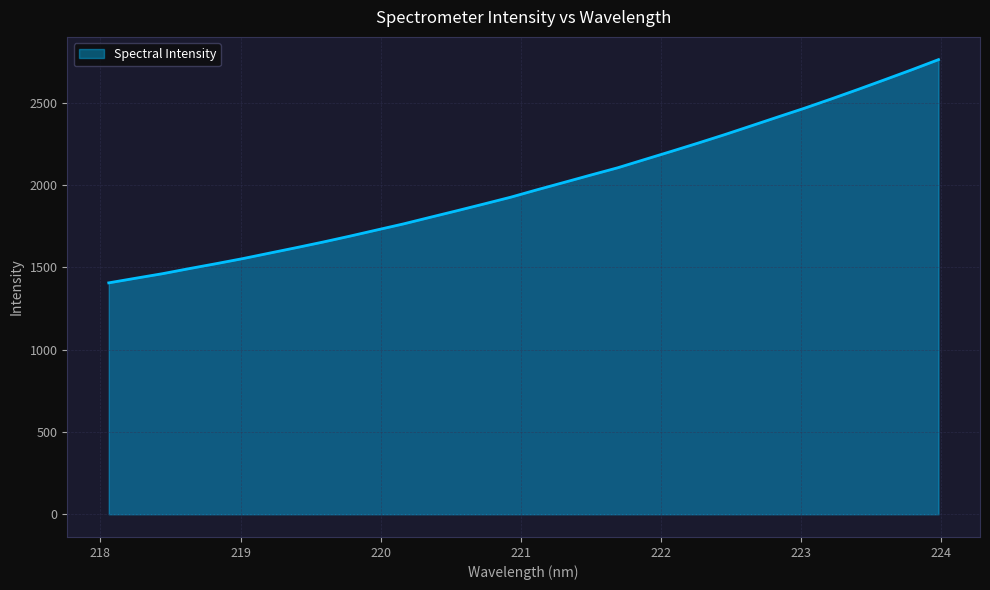

What is the difference between the maximum and minimum values?

1356.4